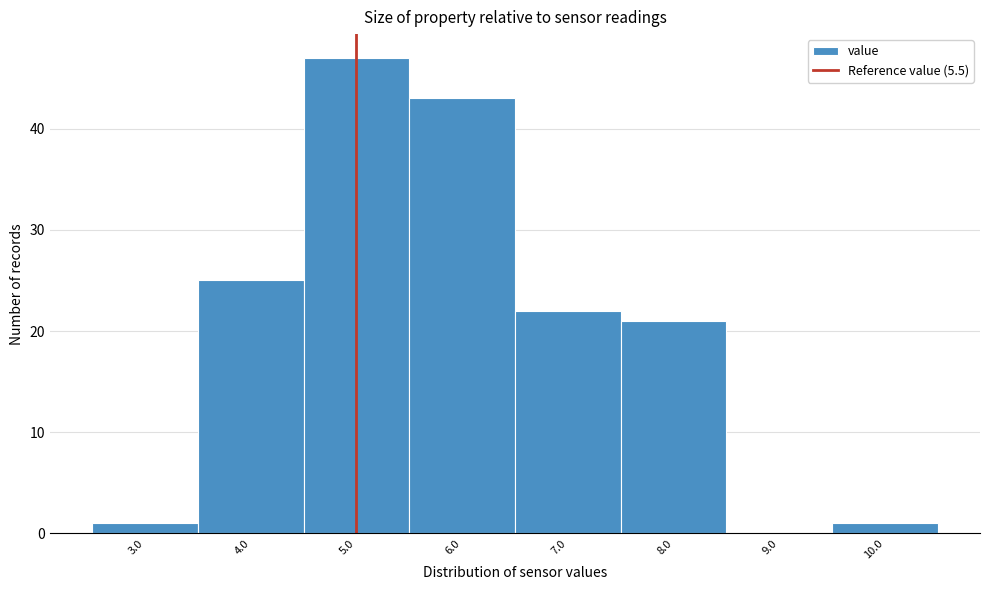

Reading left to right, list all the values displayed in this chart.

3.0=1	4.0=25	5.0=47	6.0=43	7.0=22	8.0=21	9.0=0	10.0=1